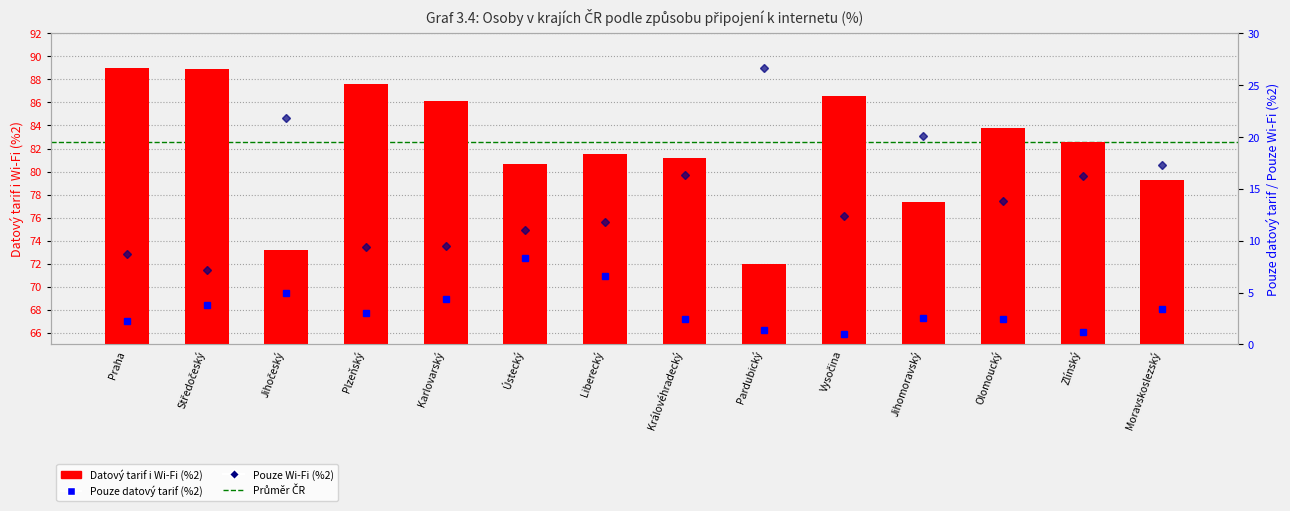

Does the chart contain any negative values?

No